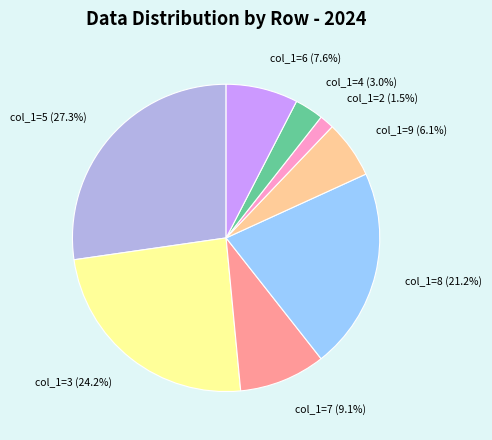

To the nearest percent, what is the average slice percentage?

12%